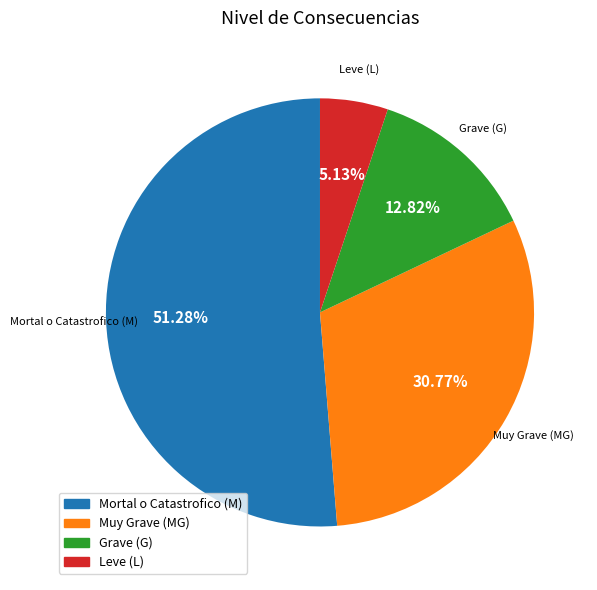

Combined, do Mortal o Catastrofico (M) and Leve (L) account for over 50%?

Yes